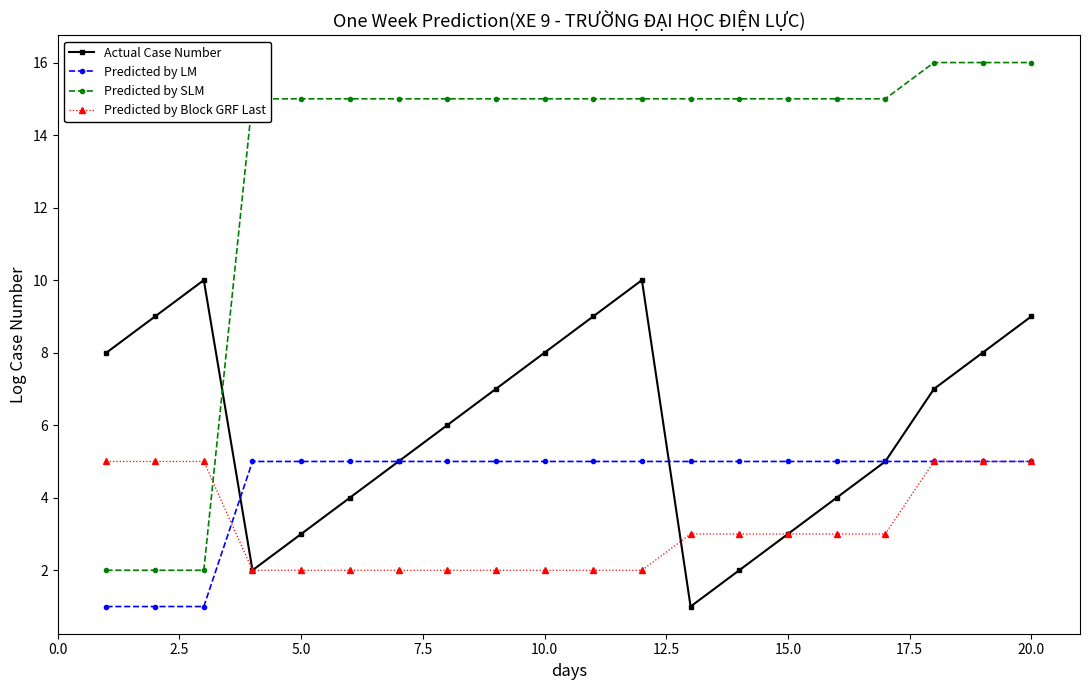

True or false: Actual Case Number and Predicted by LM cross at least once.

True